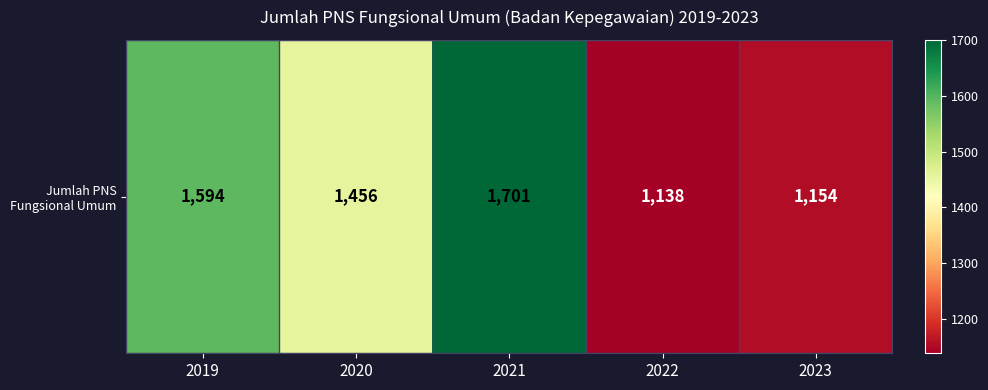

Approximately how many times larger is the value at 2019 compared to 2020?

1.1